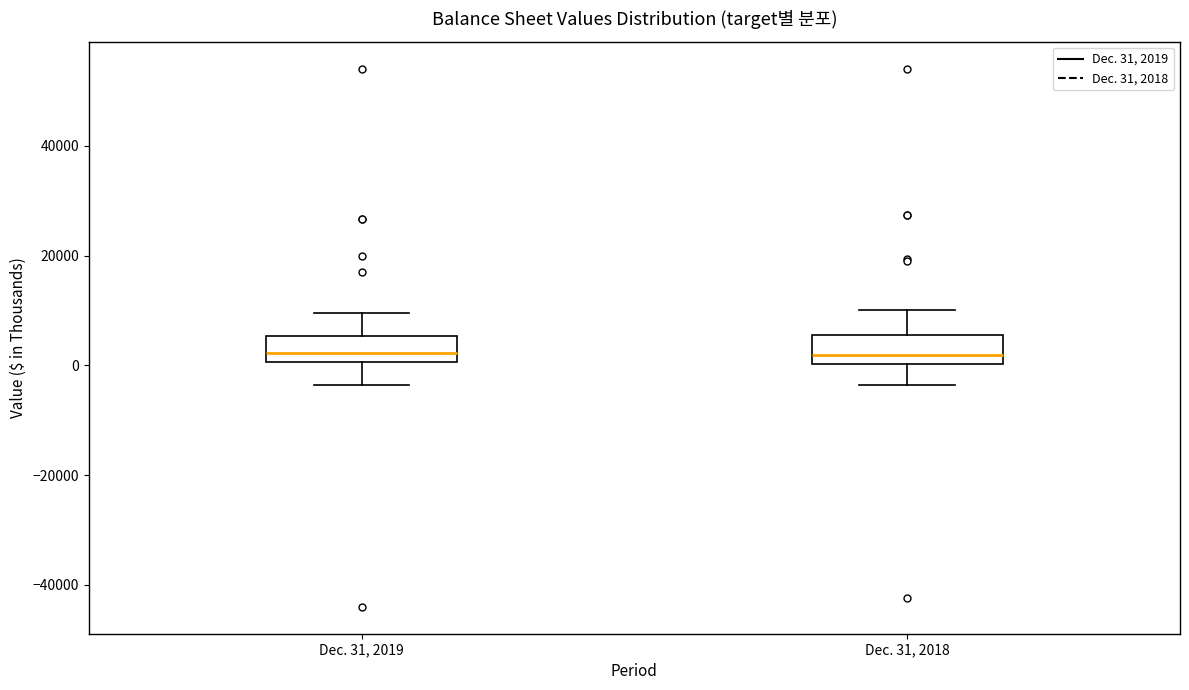

Reading left to right, read every box against the y-axis: the position of its median line, the range the box covers, and the ends of its whiskers. The values are not printed on the chart, so give them approximately, as read against the axis.

Dec. 31, 2019: median 2000, box 0 to 6000, whiskers -4000 to 10000
Dec. 31, 2018: median 2000, box 0 to 6000, whiskers -4000 to 10000